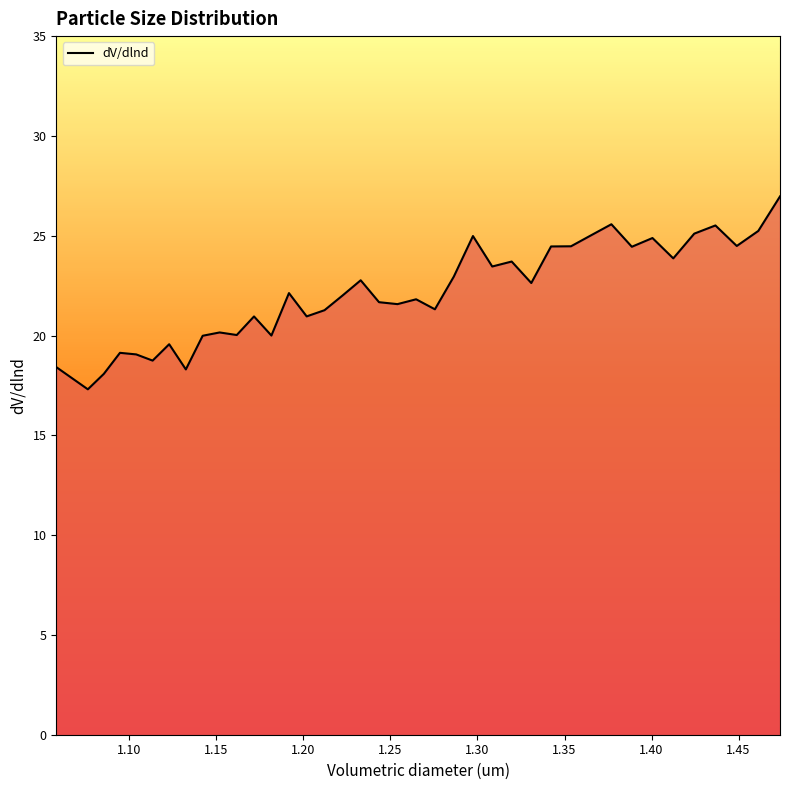

What is the minimum value shown in the chart?

17.3